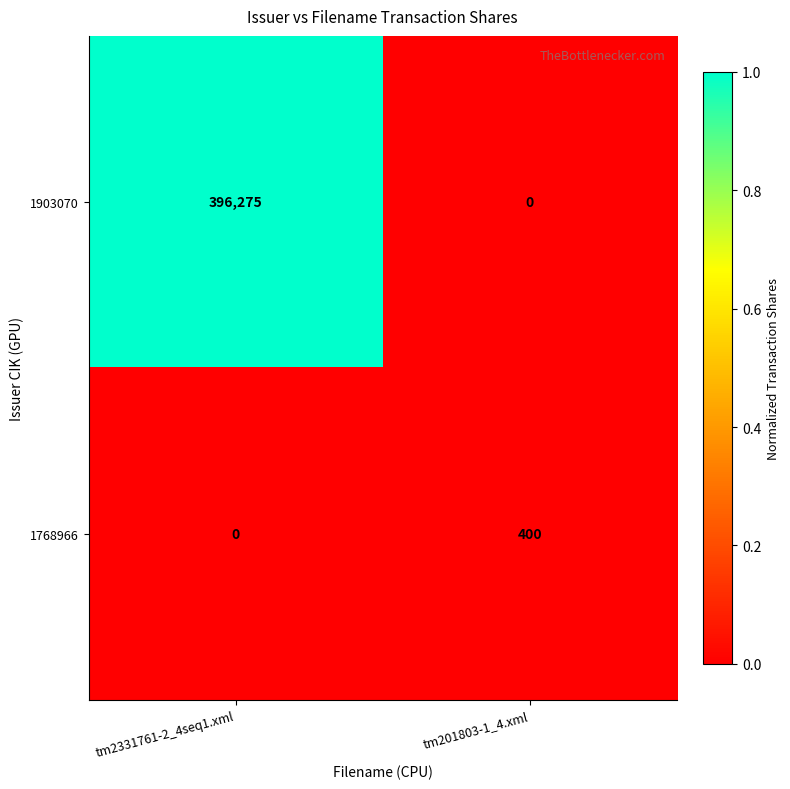

Which series changed the most between tm2331761-2_4seq1.xml and tm201803-1_4.xml?

1903070